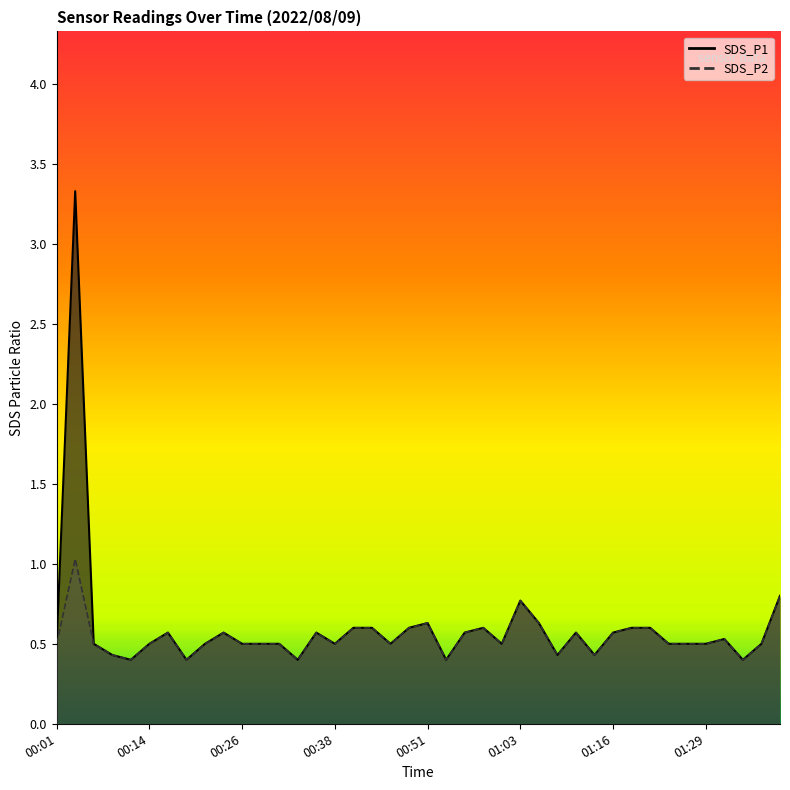

The value of SDS_P1 at 00:41 is 1.0. True or false?

False